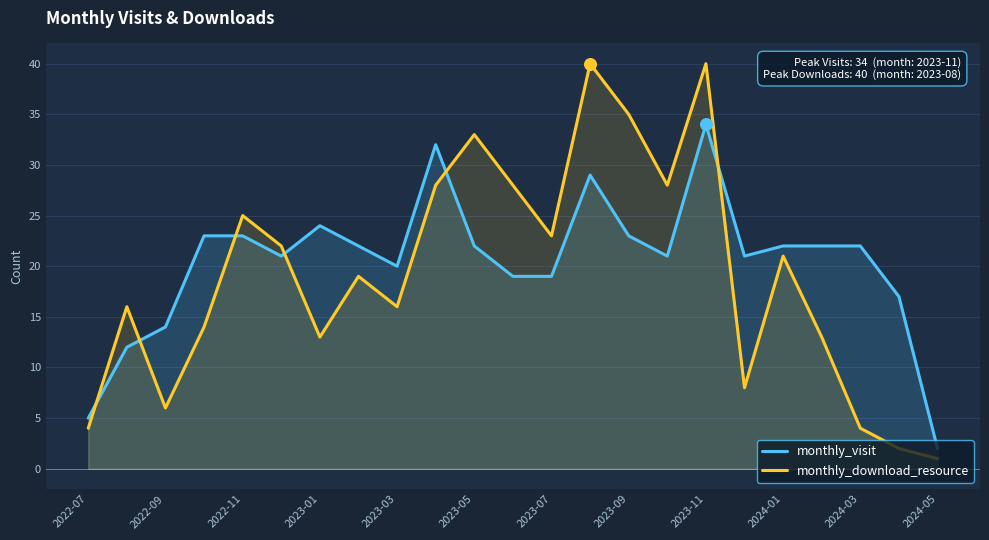

What are all the series names shown in the legend?

monthly_visit, monthly_download_resource